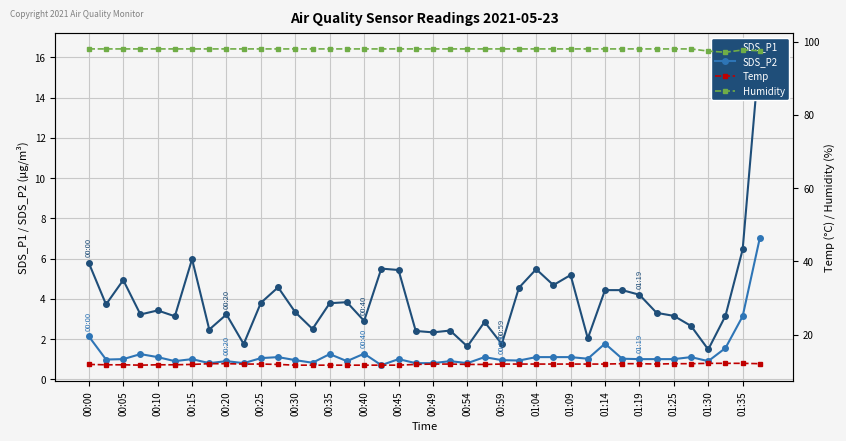

True or false: SDS_P2 and SDS_P1 cross at least once.

False